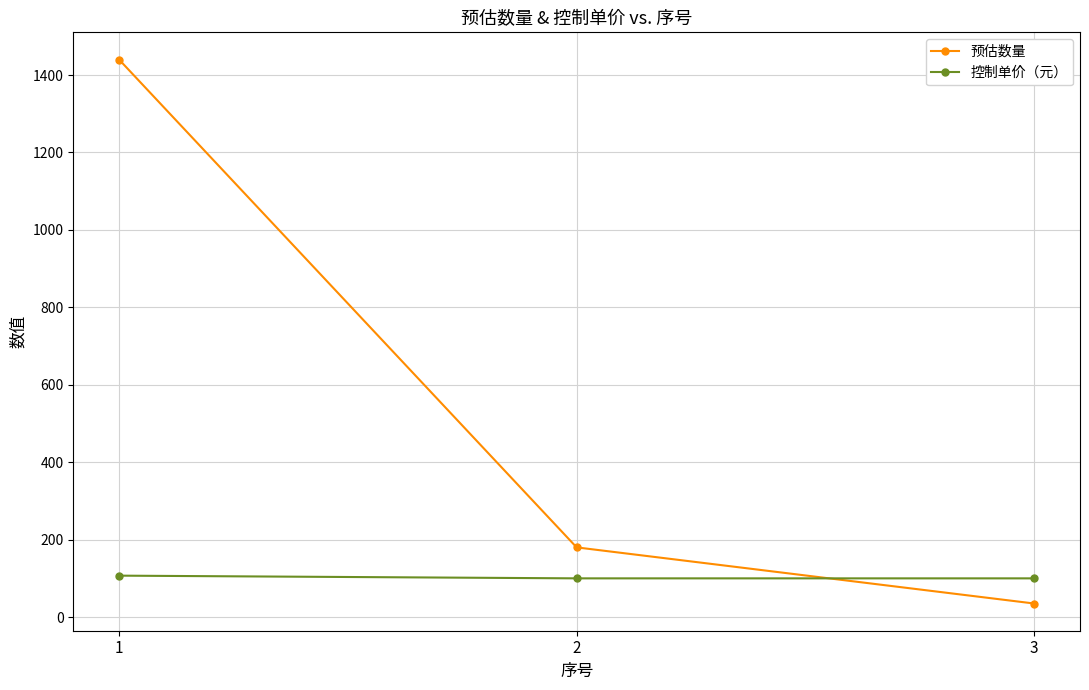

Reading left to right, transcribe all the data shown in this chart.

预估数量: 1440	180	35
控制单价（元）: 107	100	100